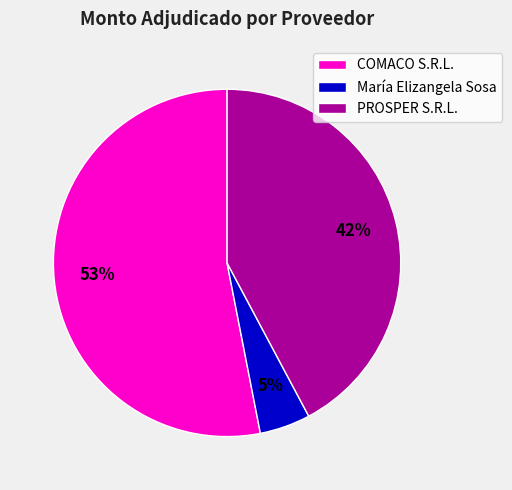

True or false: María Elizangela Sosa accounts for 11% of the total.

False